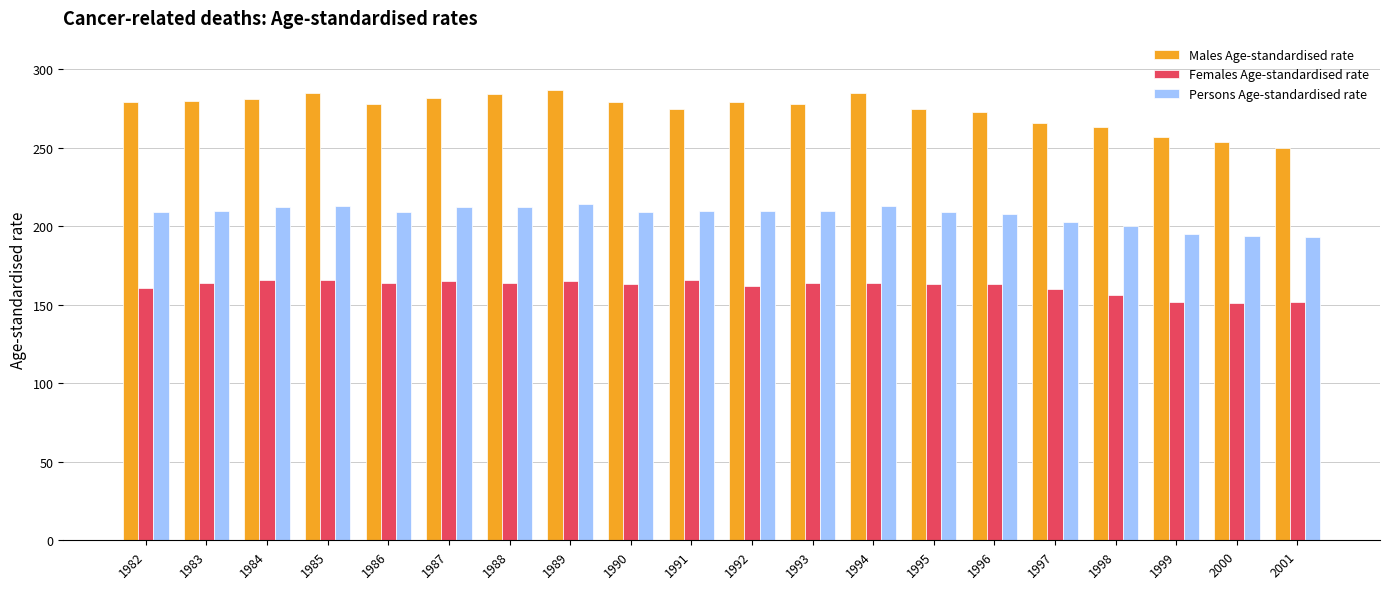

Which series has the largest total across all categories?

Males Age-standardised rate